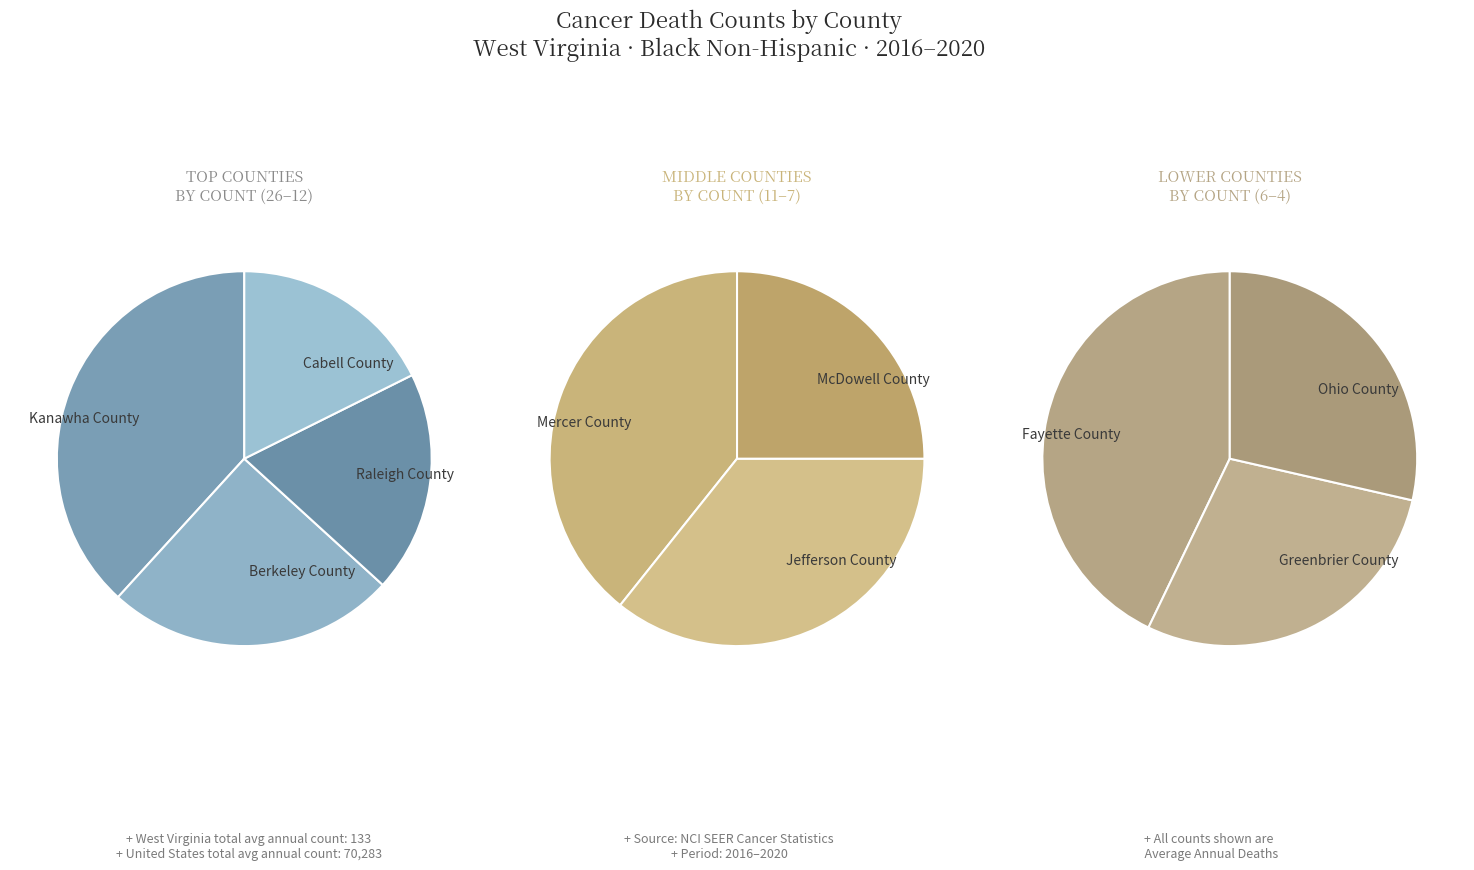

Rank the categories by value from lowest to highest.

Greenbrier County, Ohio County, Fayette County, McDowell County, Jefferson County, Mercer County, Cabell County, Raleigh County, Berkeley County, Kanawha County